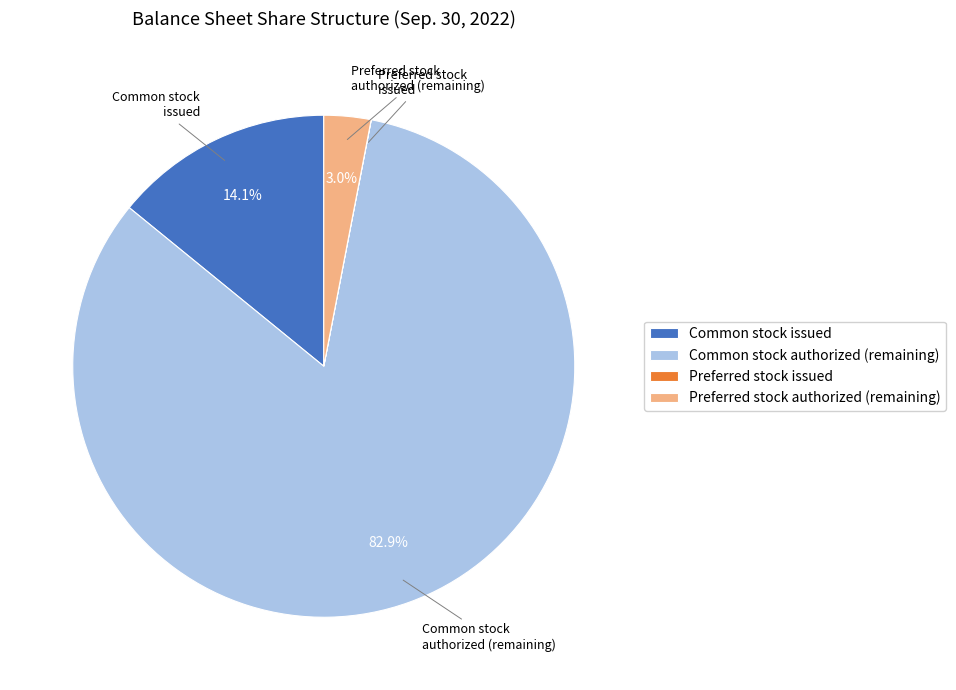

What is the majority slice?

Common stock authorized (remaining)